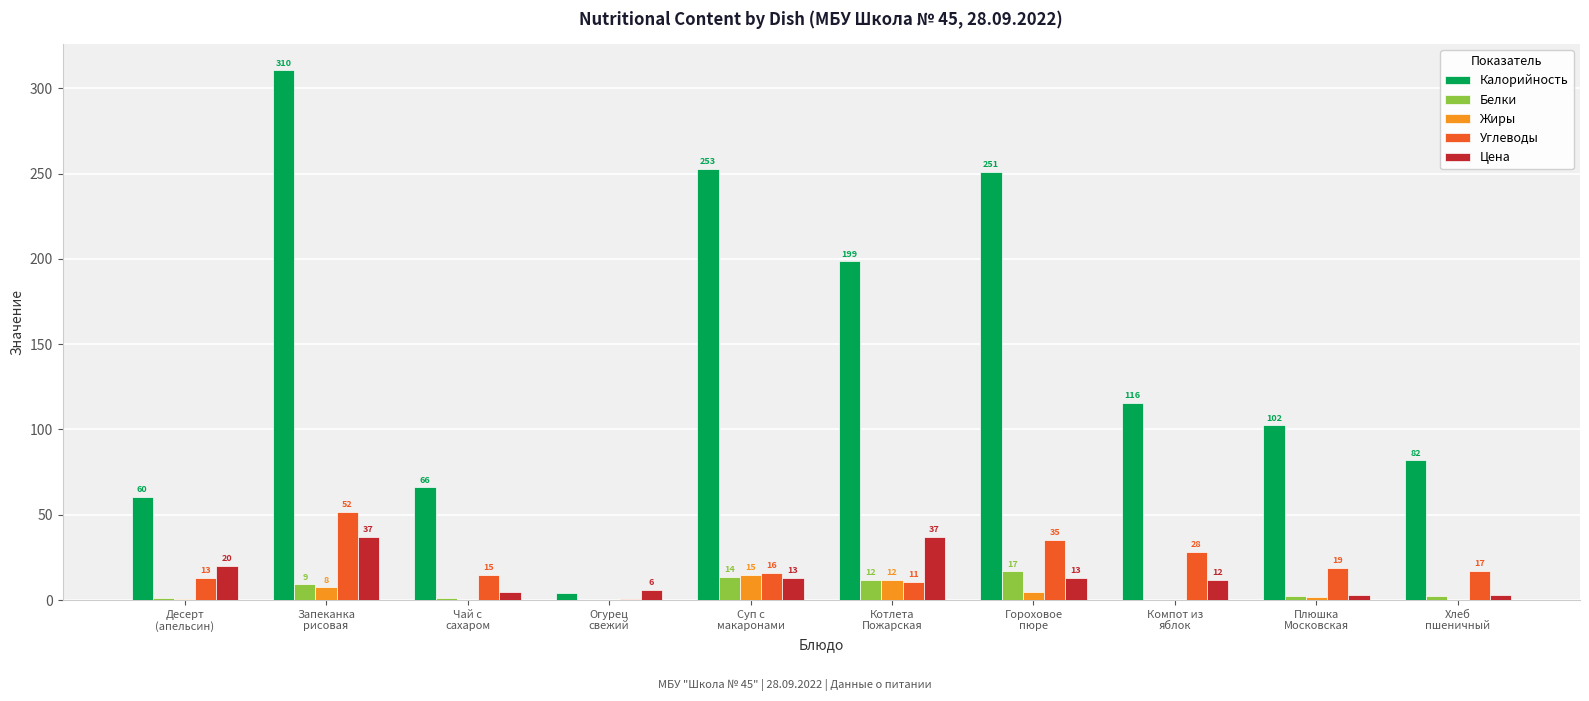

Which series has the largest range (max minus min)?

Калорийность